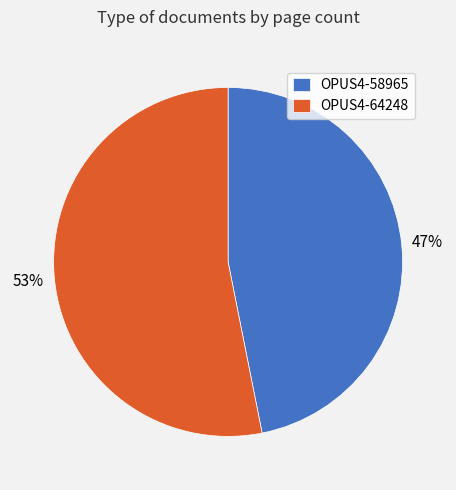

Is there any slice that represents more than half of the pie?

Yes